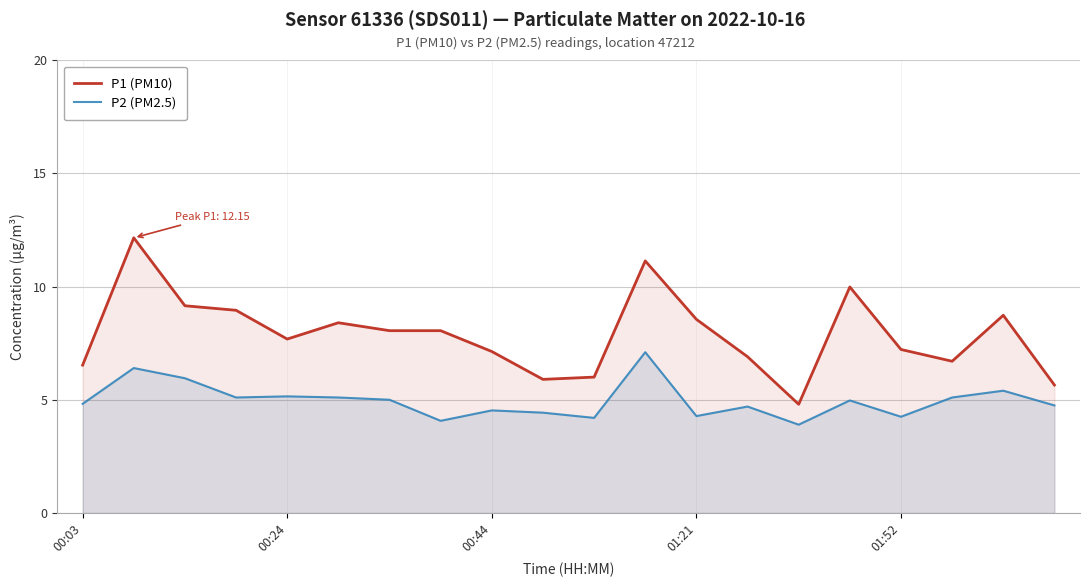

What is the lowest value of the P1 (PM10) series?

4.8